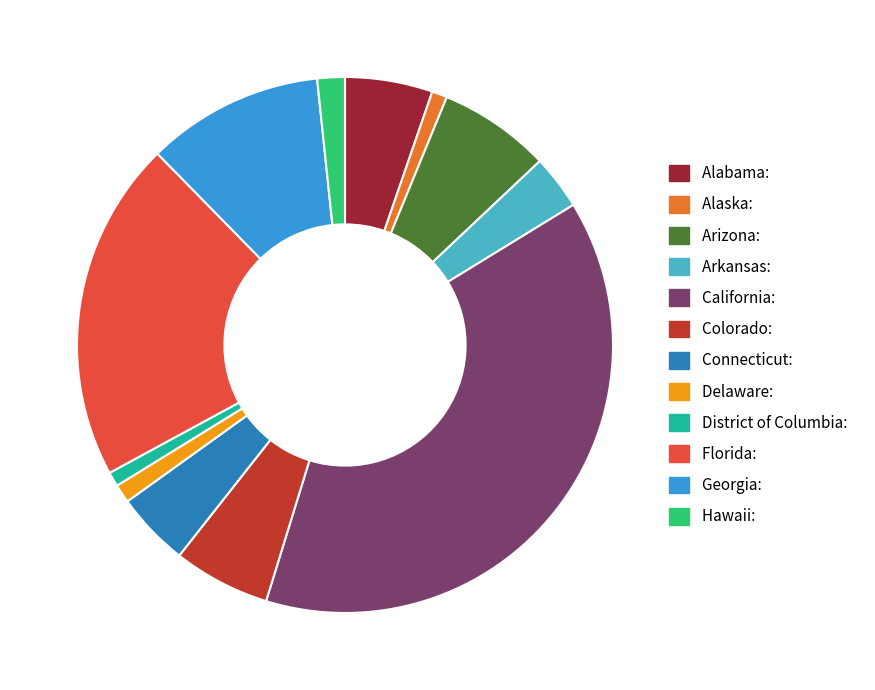

Is Connecticut the majority of the pie?

No